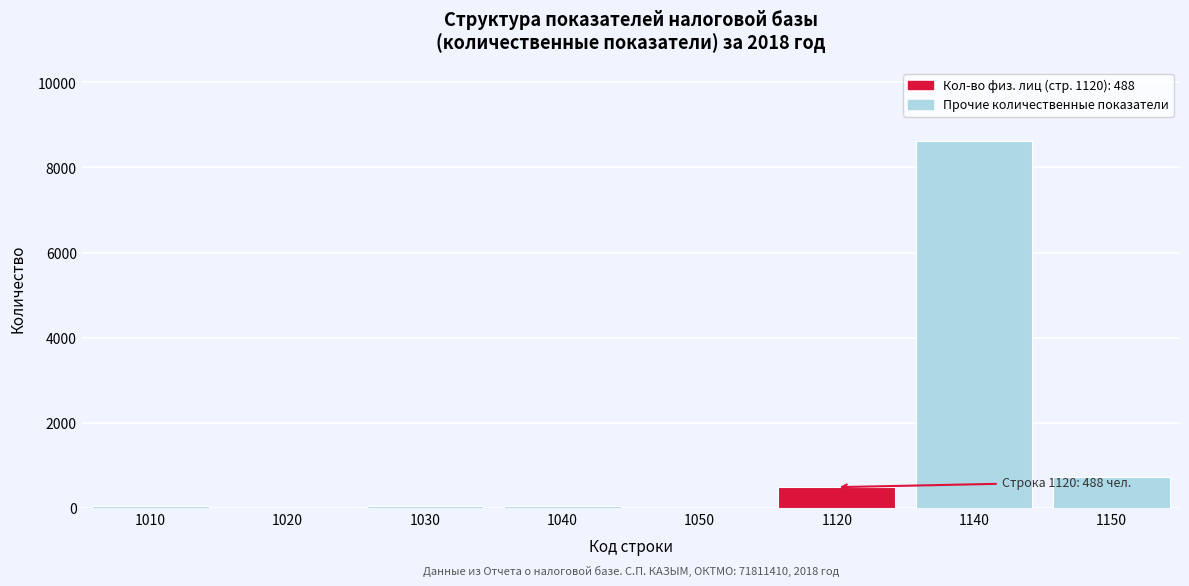

The chart shows a value of 35 at 1010. True or false?

True